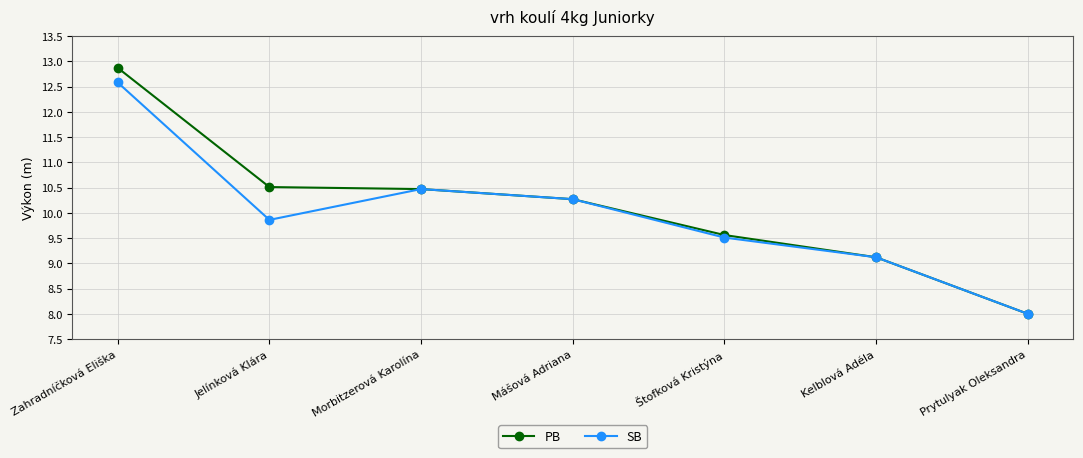

Where does the PB series first go above 10?

Zahradníčková Eliška